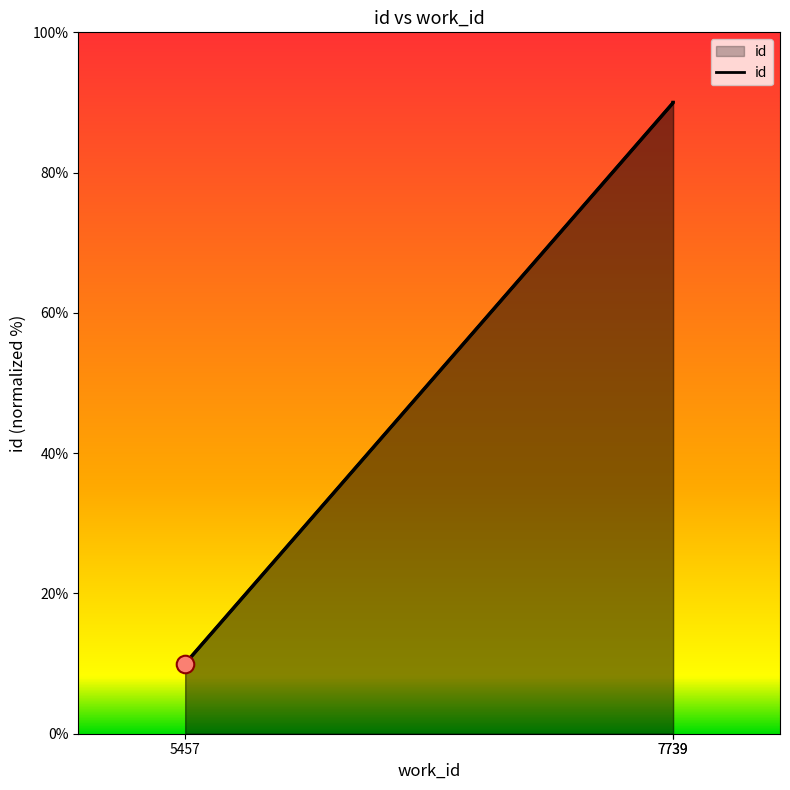

Approximately how many times larger is the value at 5457 compared to 7739?

0.1